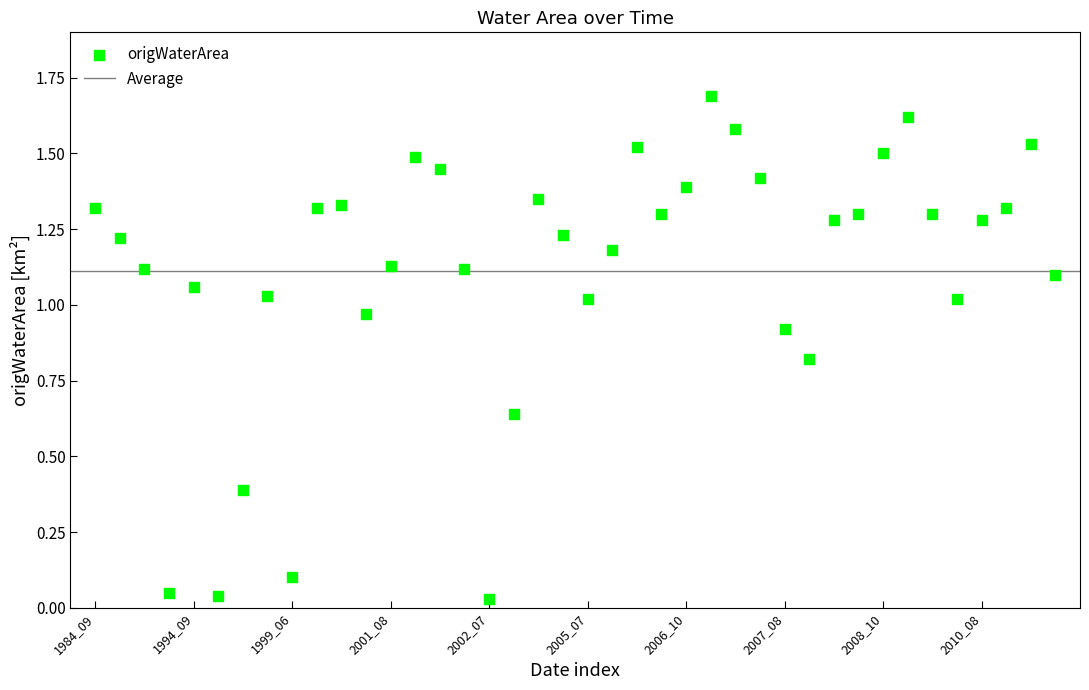

What is the range of Y values (max minus min)?

1.7